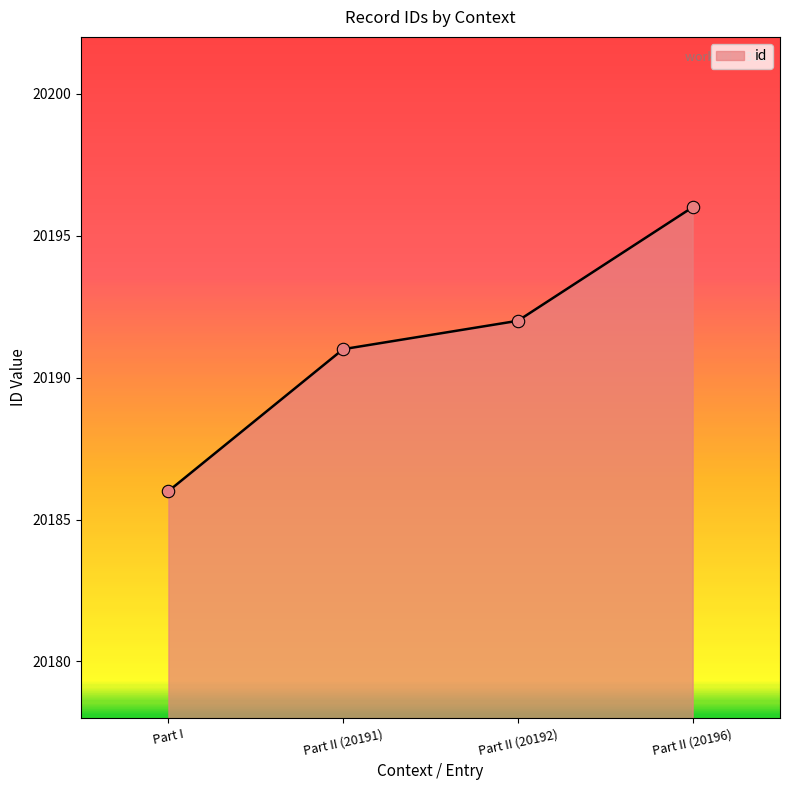

What is the ratio of the value at Part II (20196) to the value at Part II (20192)?

1.0